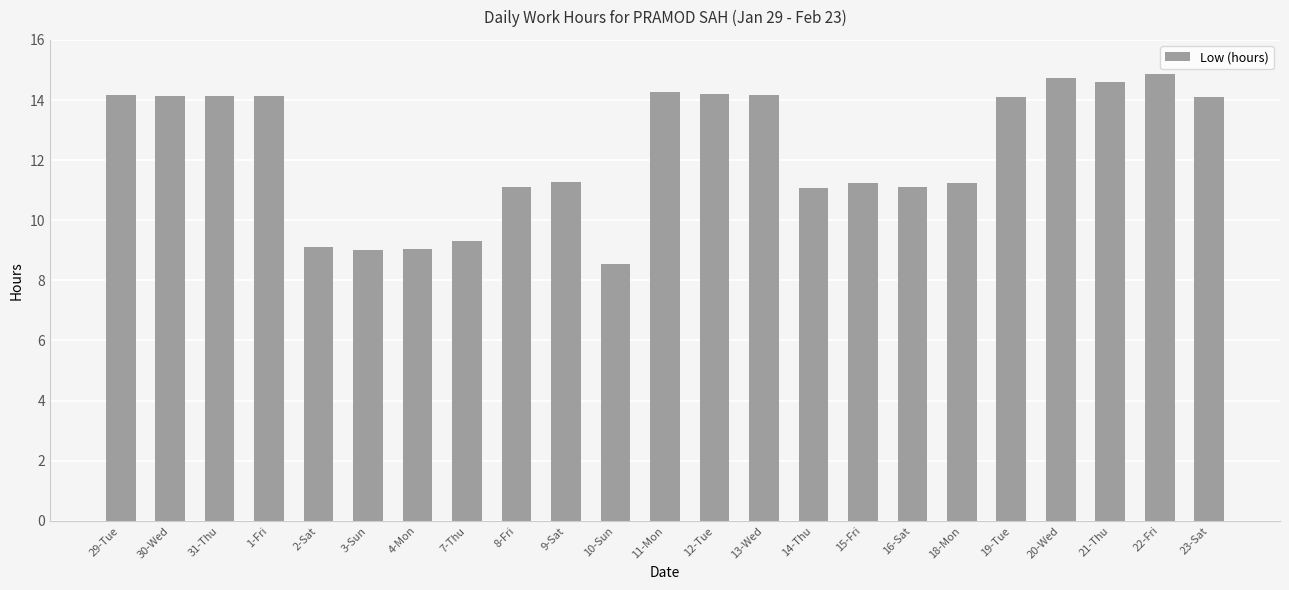

What is the difference between the values at 30-Wed and 20-Wed?

0.6